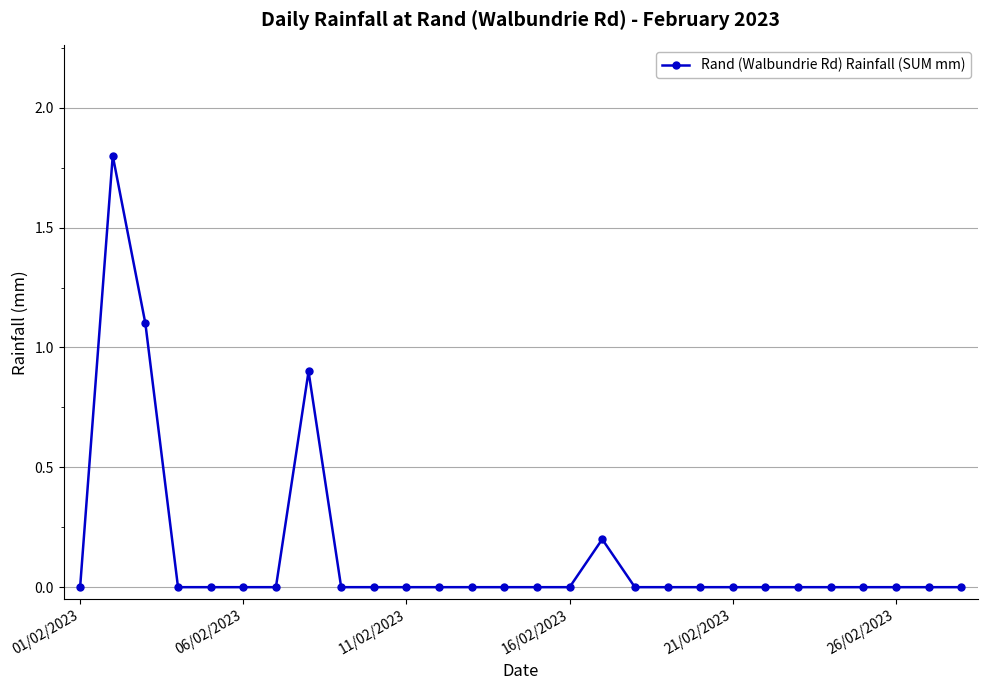

What is the value of the 3rd point from the left?

1.1